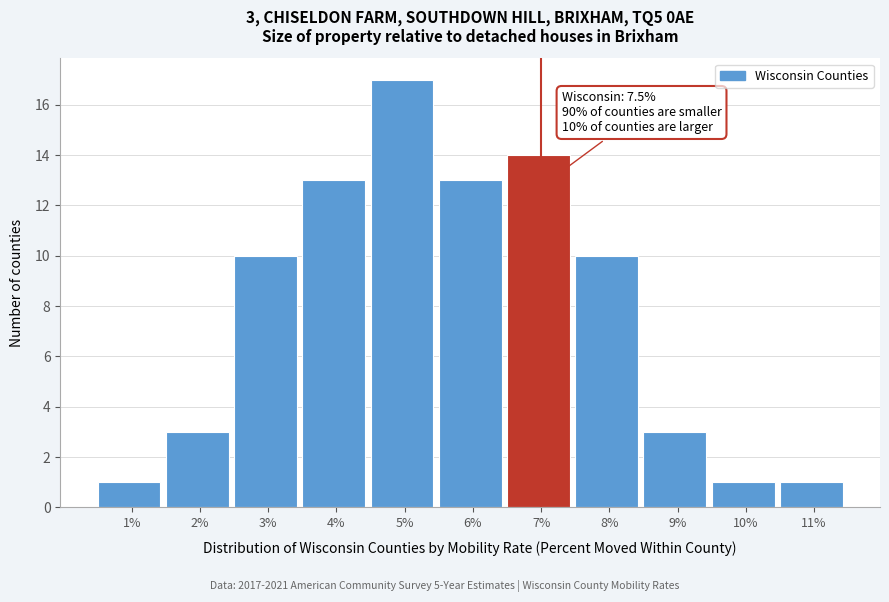

Reading left to right, extract all data points from this chart.

1%=1	2%=3	3%=10	4%=13	5%=17	6%=13	7%=14	8%=10	9%=3	10%=1	11%=1